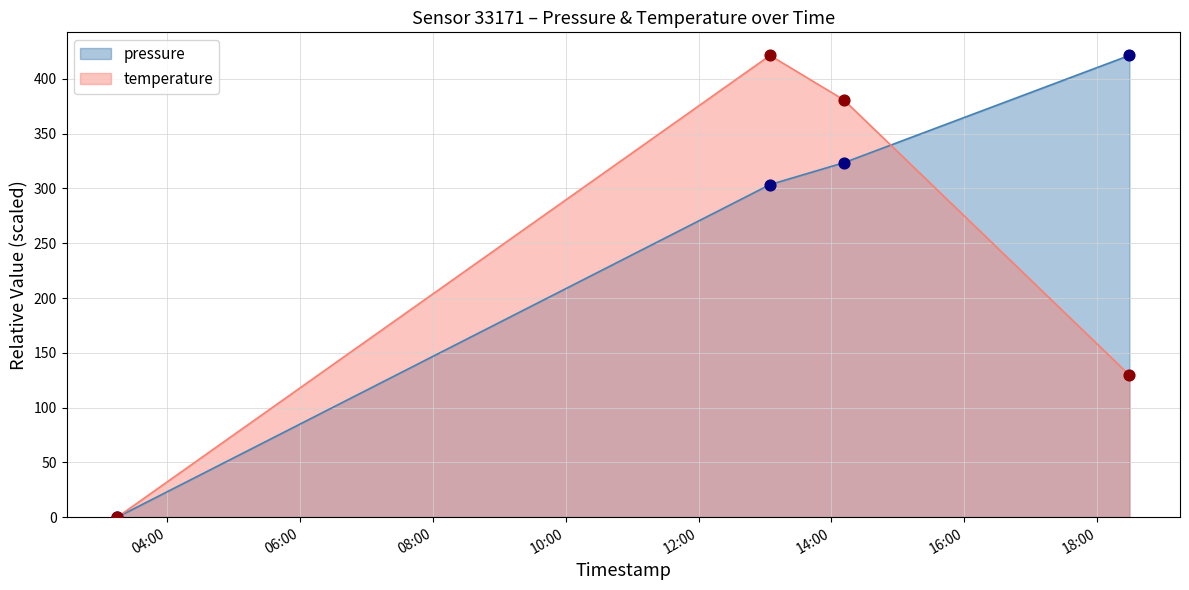

Which series contains the lowest Y value?

pressure